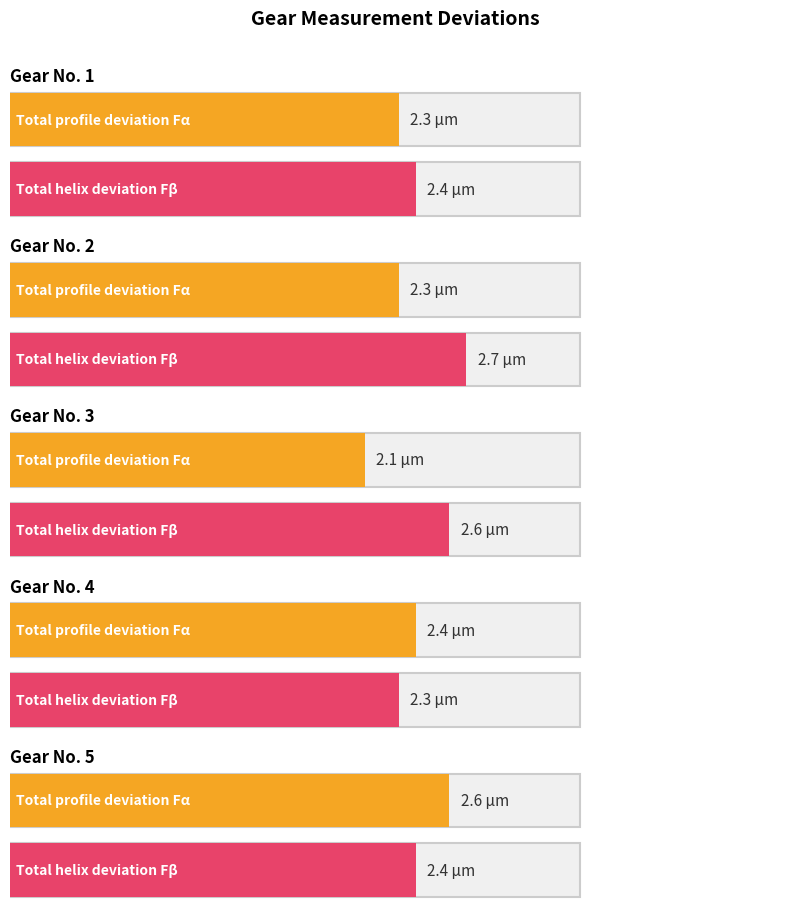

What is the difference between the Fβ (µm) values at 2 and 1?

0.3